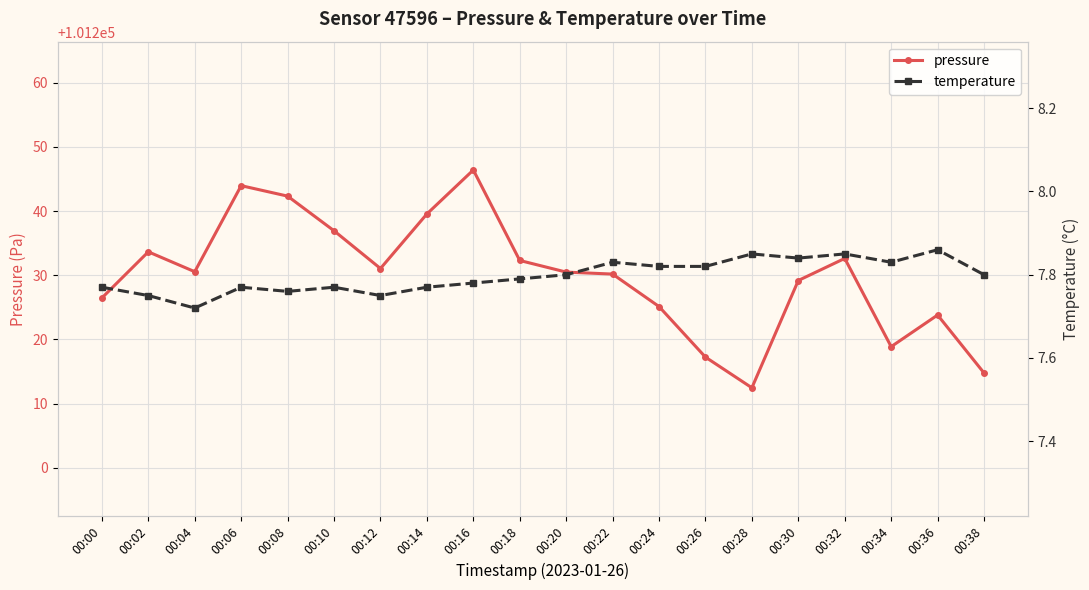

True or false: pressure has more than 0 interior local peaks.

True